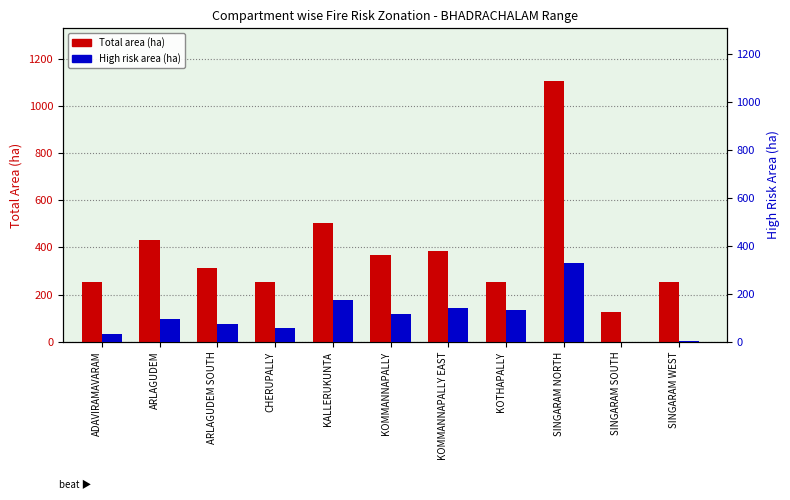

Between SINGARAM SOUTH and CHERUPALLY, which is larger?

CHERUPALLY